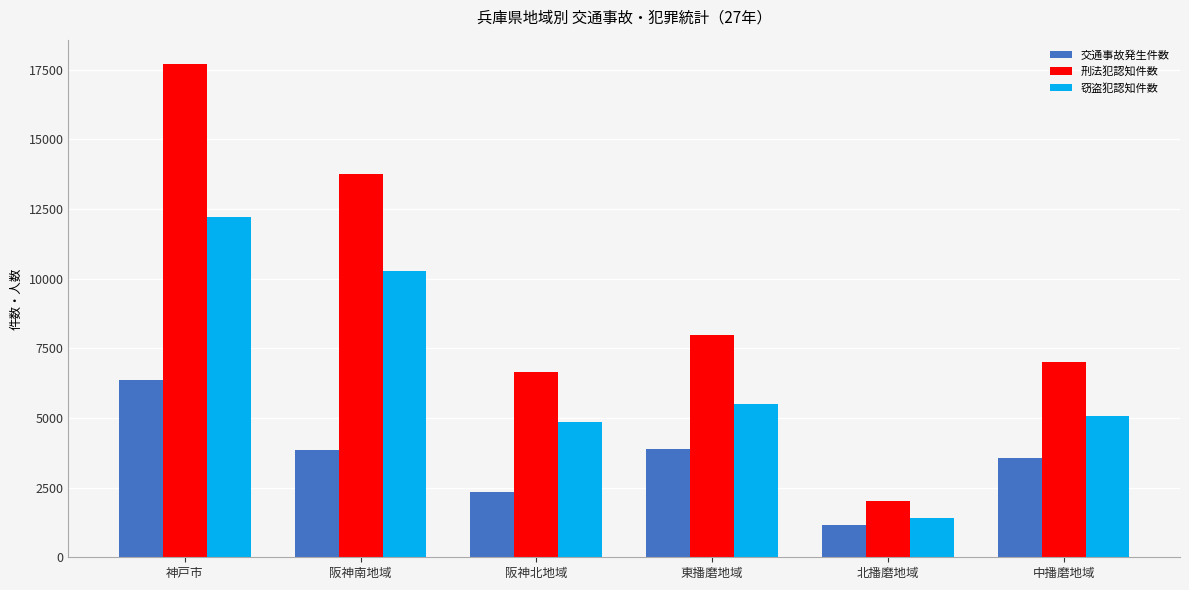

Rank the series by their average value, from highest to lowest.

刑法犯認知件数, 窃盗犯認知件数, 交通事故発生件数